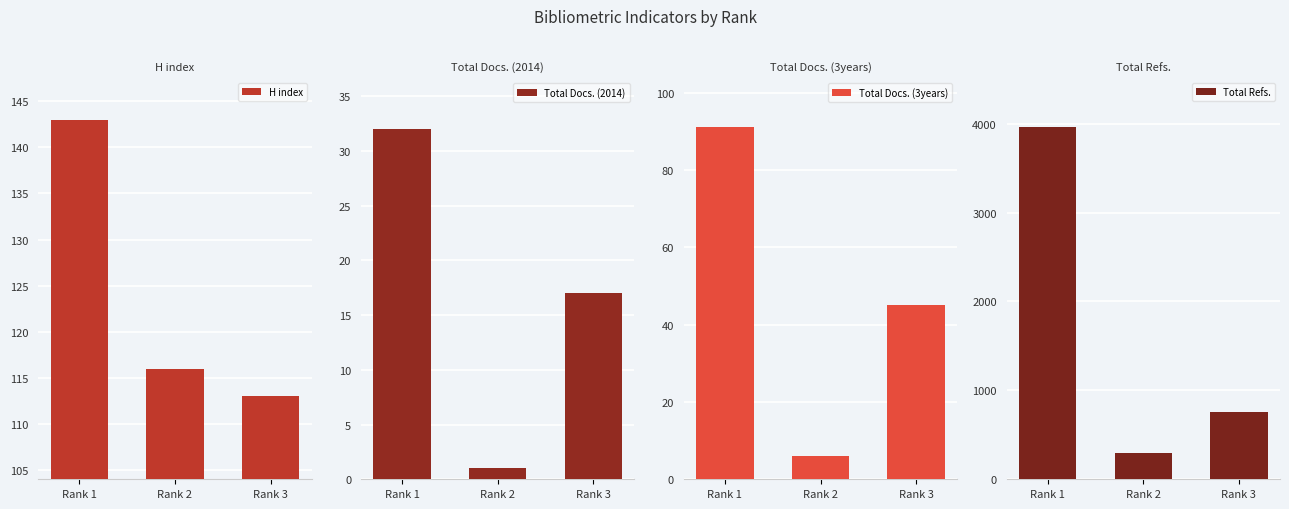

At which category is the sum across all series the highest?

Rank 1